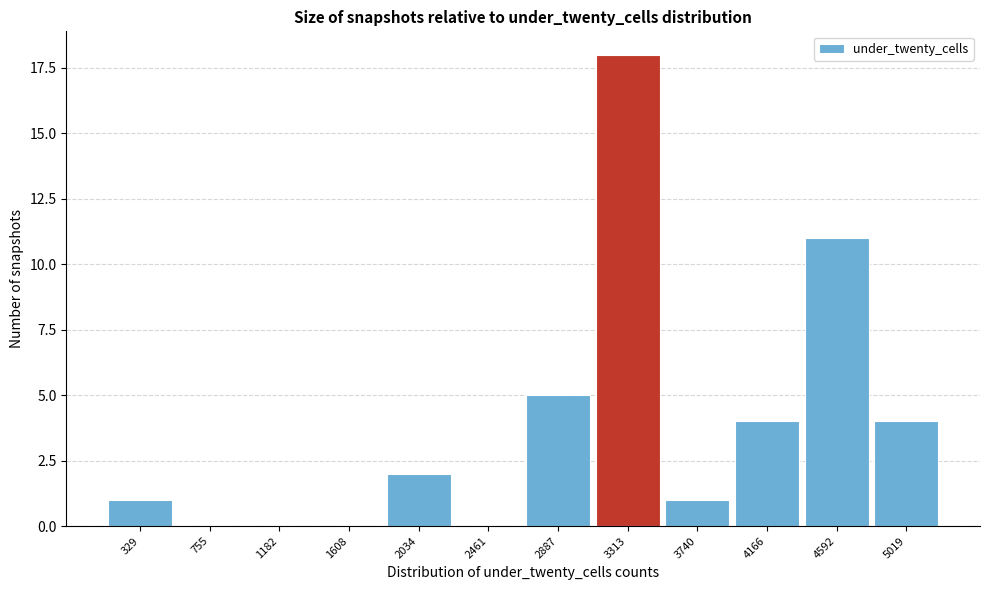

Reading left to right, transcribe all the data shown in this chart.

329=1	755=0	1182=0	1608=0	2034=2	2461=0	2887=5	3313=18	3740=1	4166=4	4592=11	5019=4